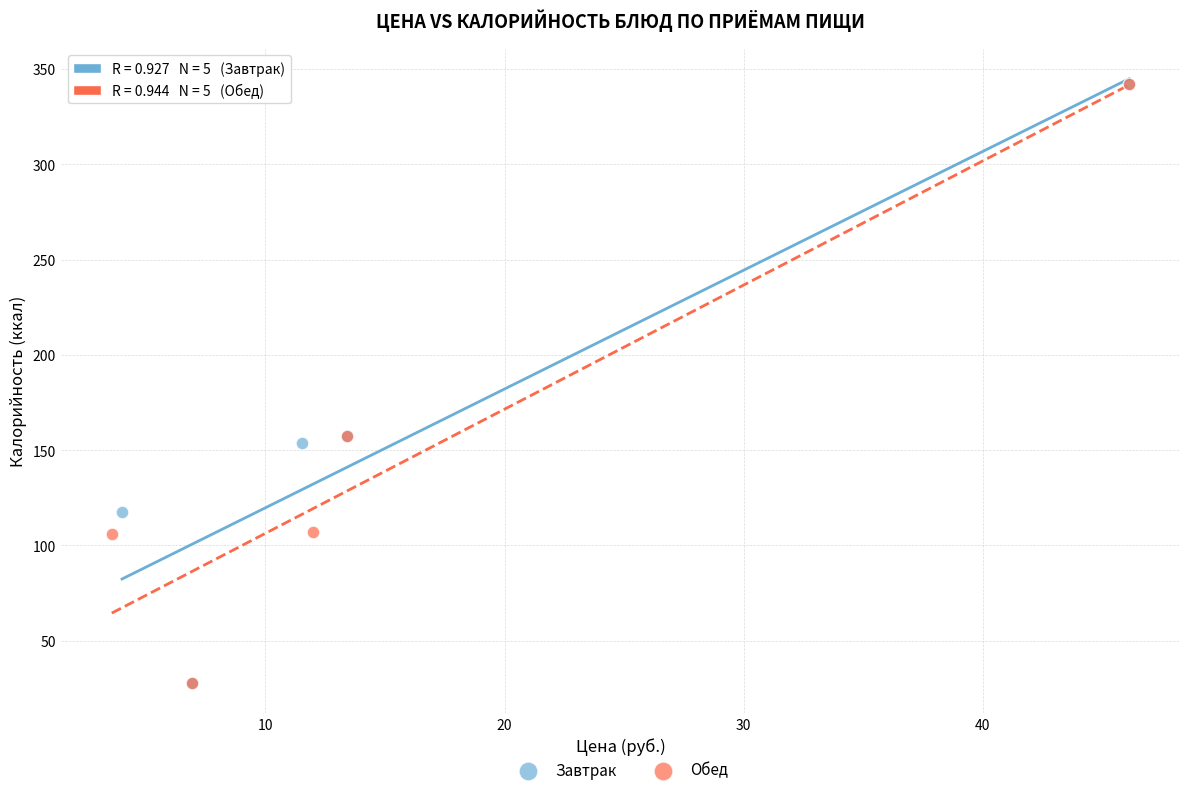

Which series has the largest Y range (max minus min)?

Завтрак